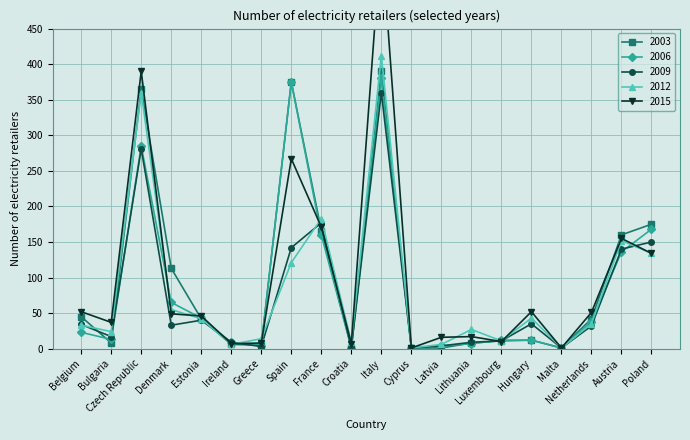

What is the total value across all series at Poland?

761